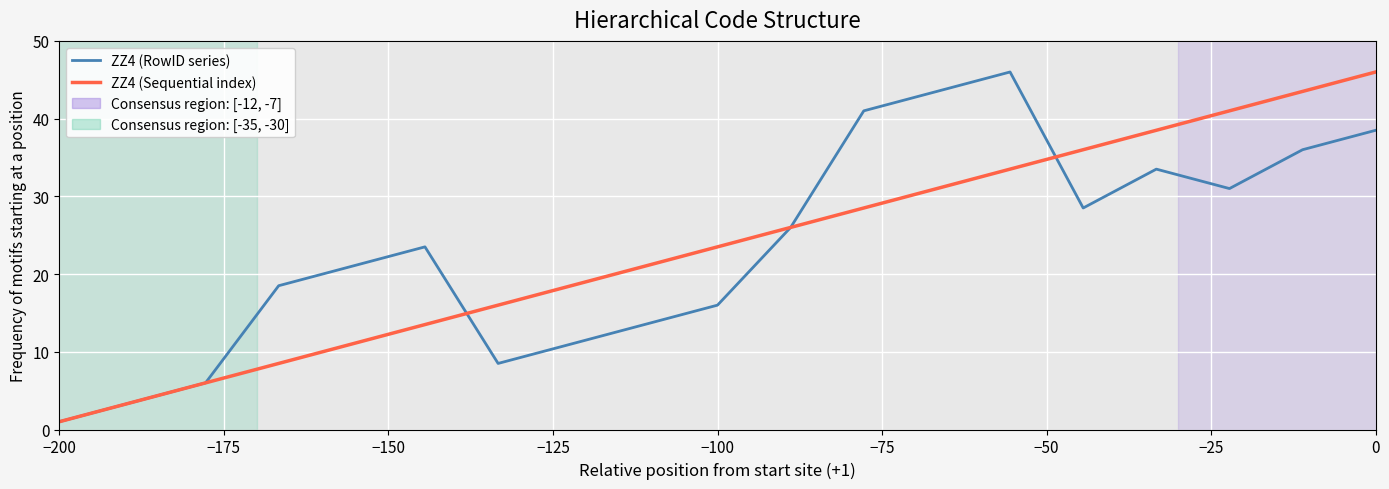

What is the maximum value shown in the chart?

46.0